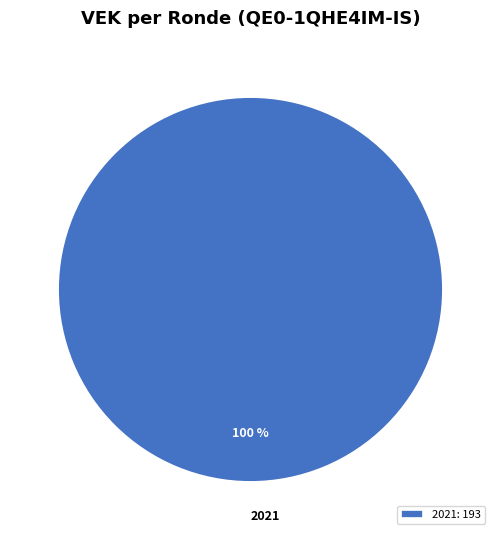

What percentage is the 2021 slice, to the nearest percent?

100%